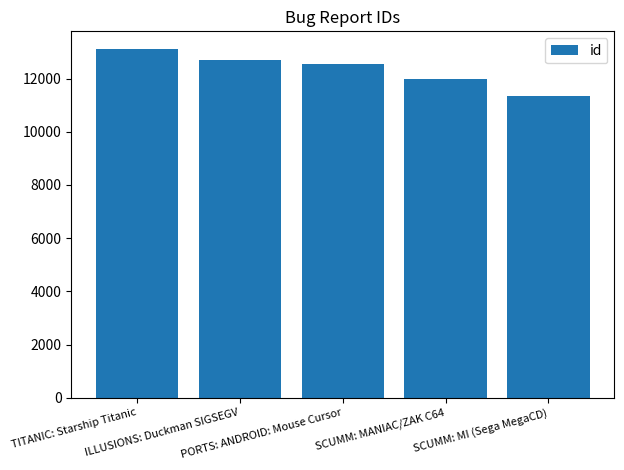

Count the values in the range 11971 to 12717.

3